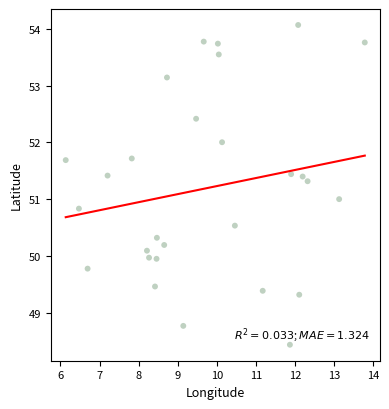

What is the range of X values (max minus min)?

7.6